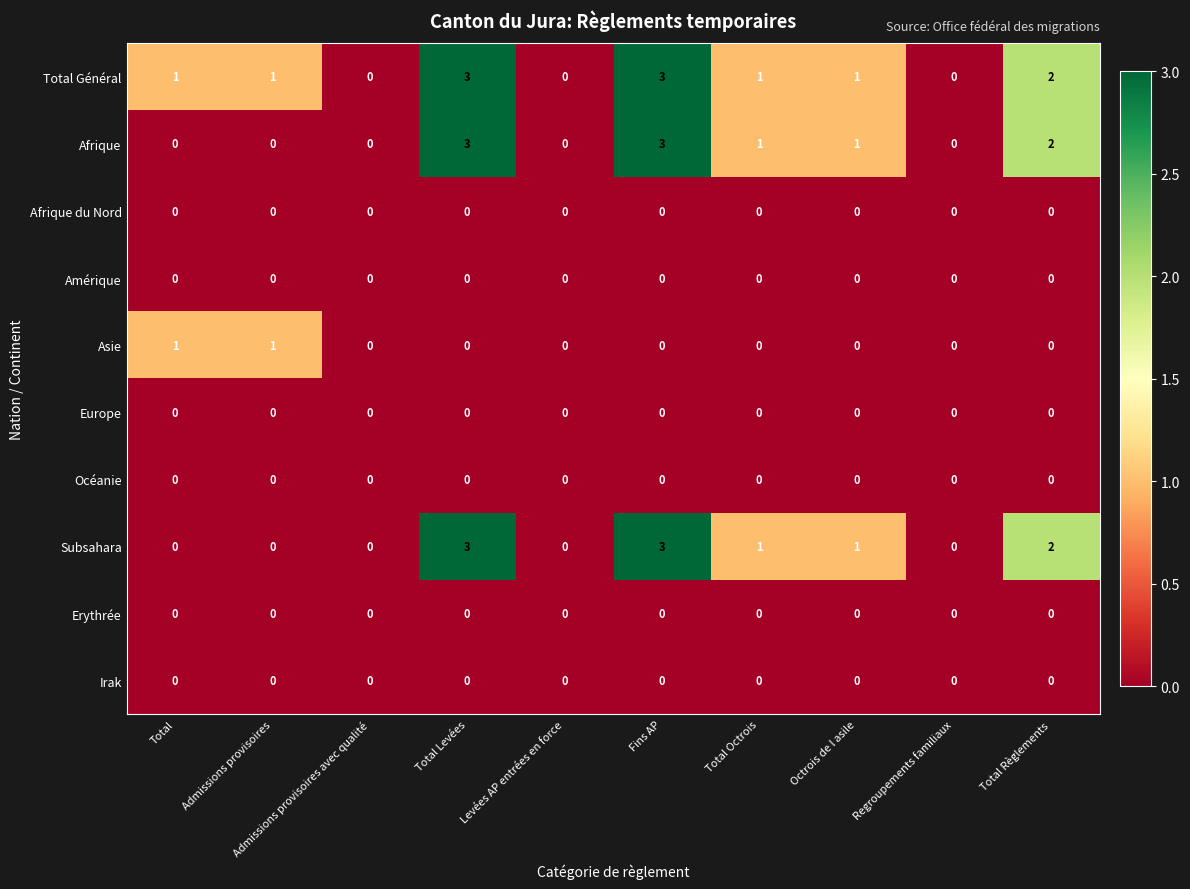

Count the Total Général values in the range 0 to 2.

8